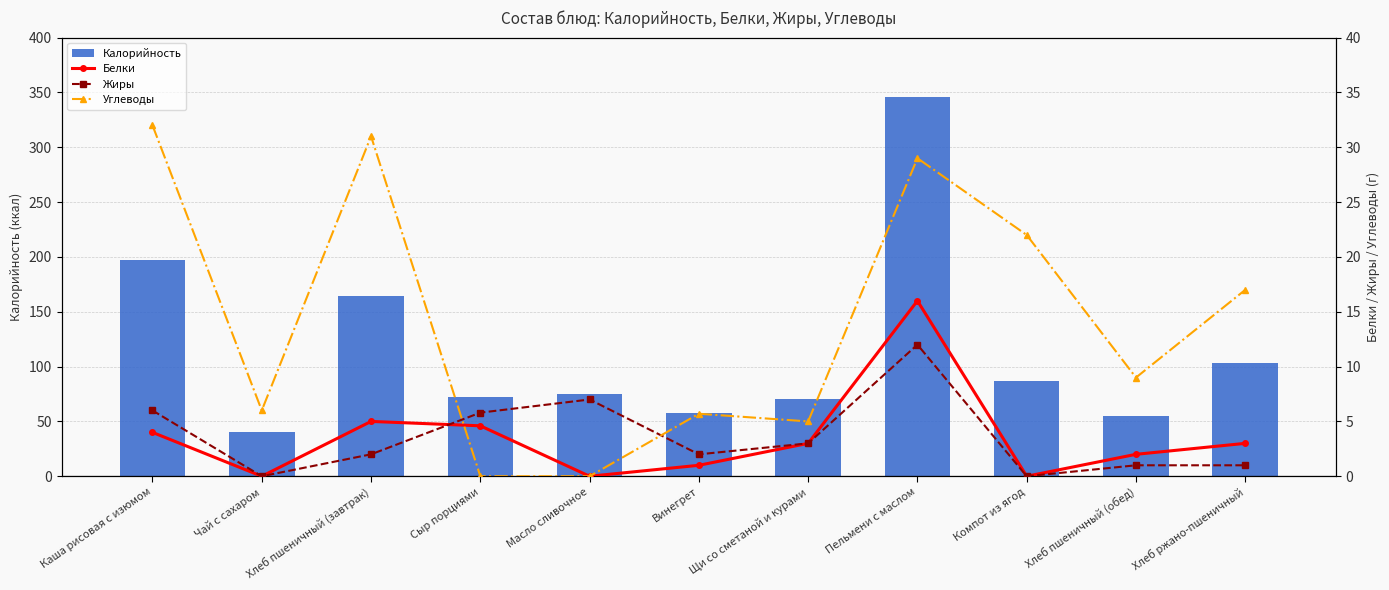

How many values in Углеводы are above zero?

9